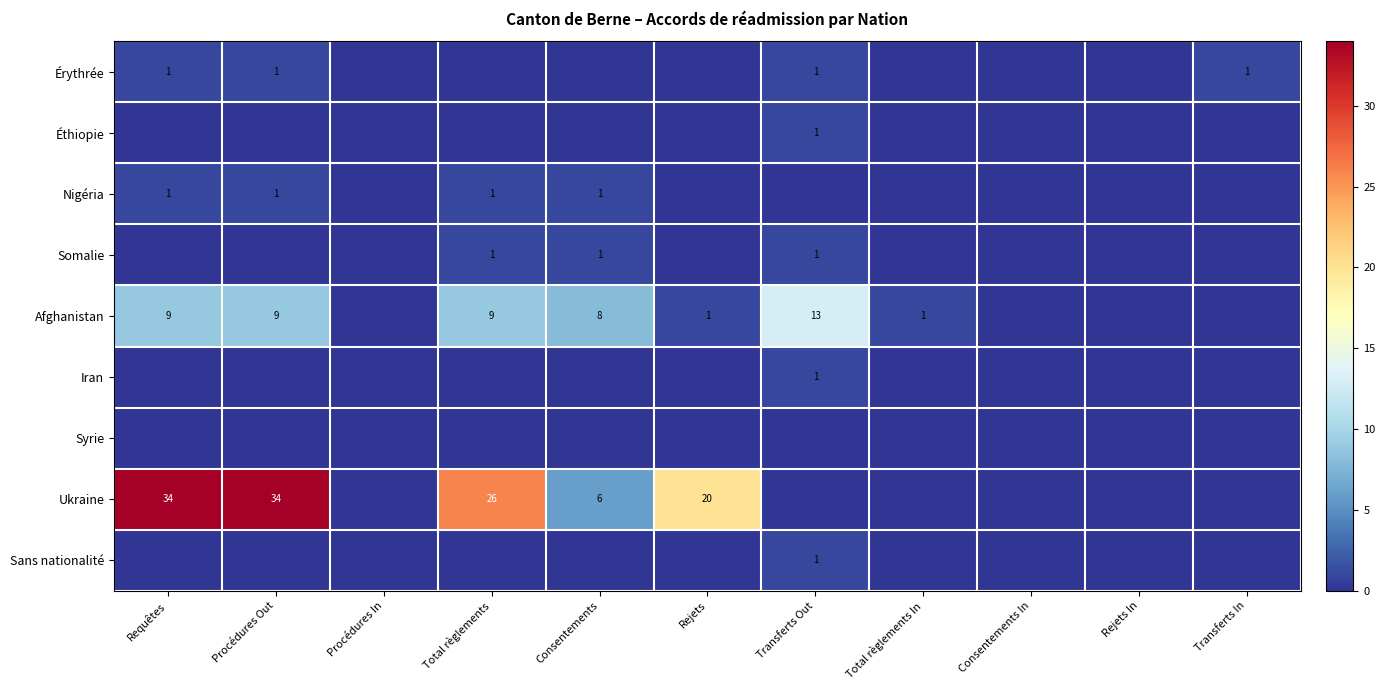

The value of Érythrée at Transferts Out is 0. True or false?

False